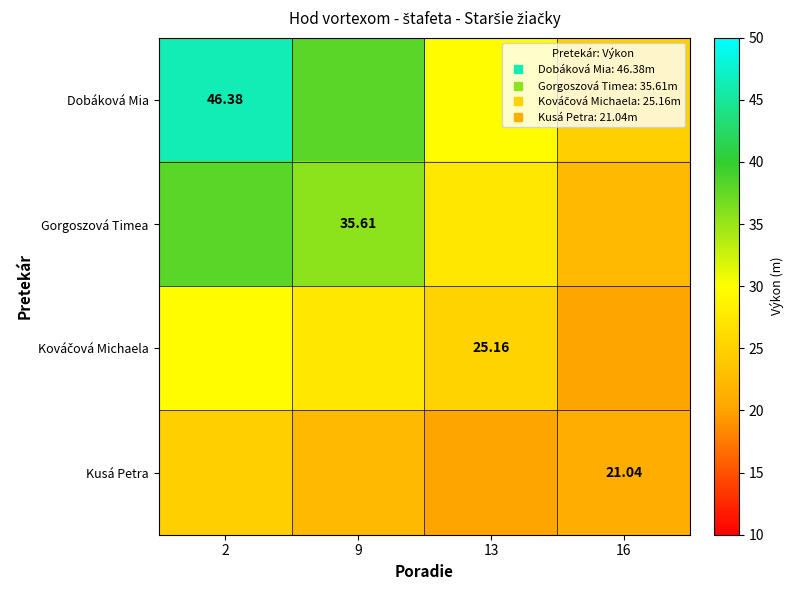

What is the difference between the maximum and minimum values in the Kováčová Michaela series?

9.7